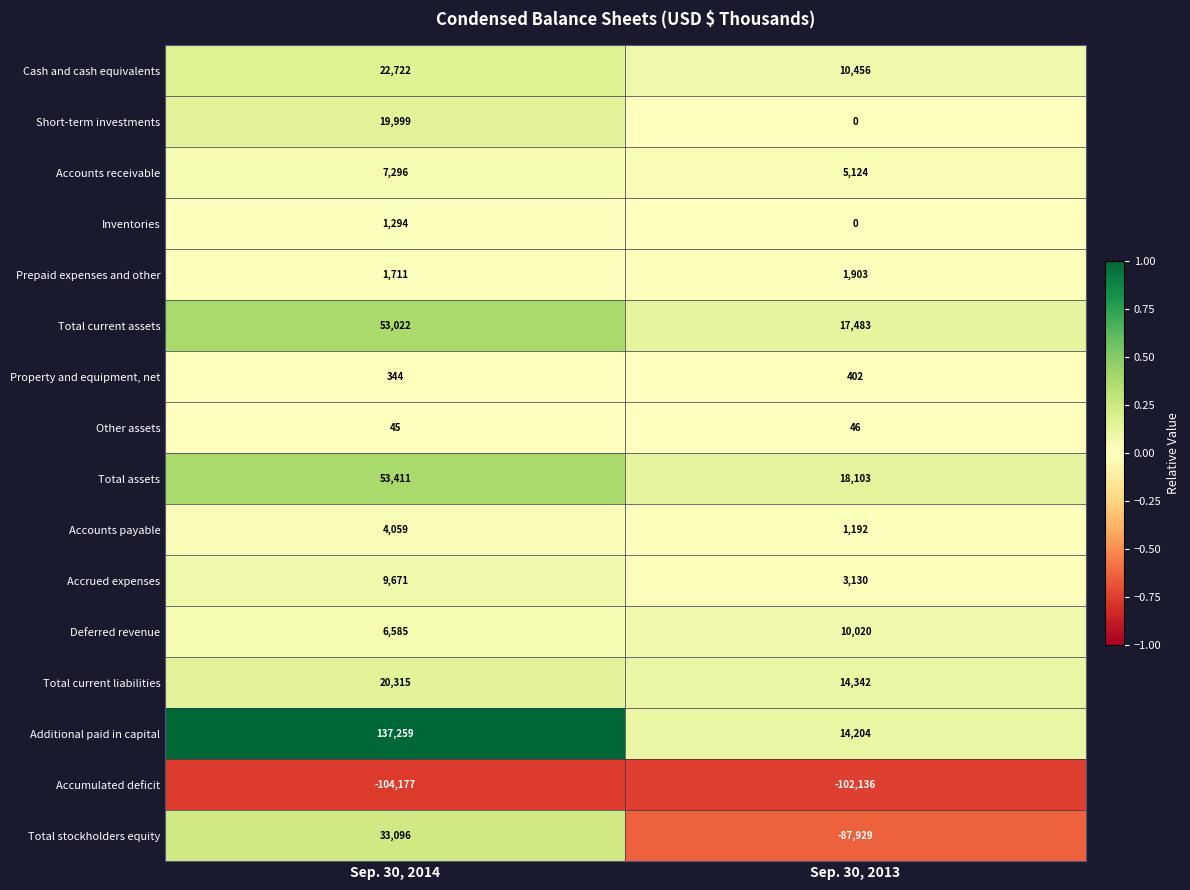

Rank the series by their maximum value, from highest to lowest.

Additional paid in capital, Total assets, Total current assets, Total stockholders equity, Cash and cash equivalents, Total current liabilities, Short-term investments, Deferred revenue, Accrued expenses, Accounts receivable, Accounts payable, Prepaid expenses and other, Inventories, Property and equipment, net, Other assets, Accumulated deficit